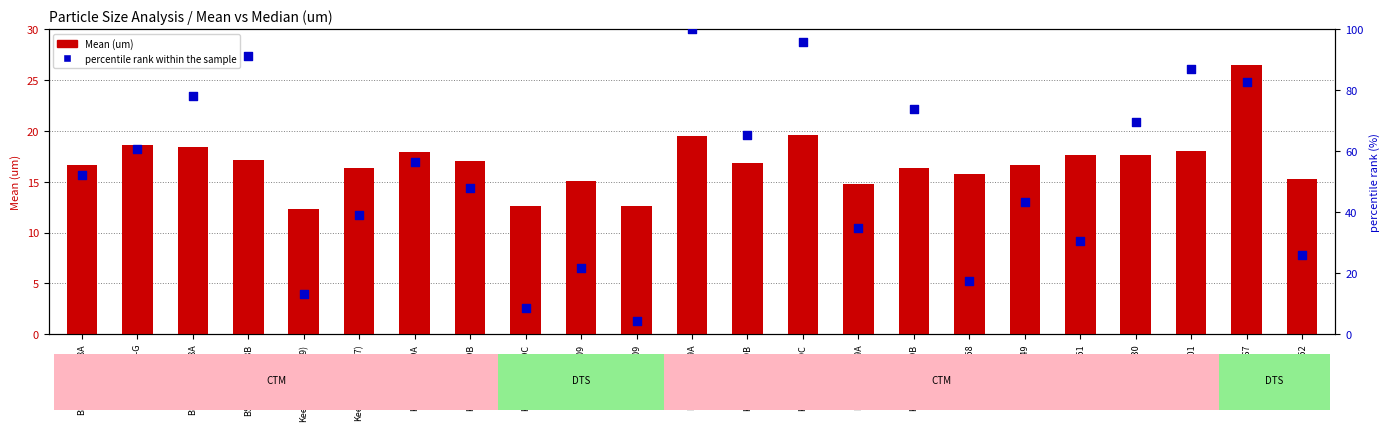

What are all the series names shown in the legend?

Mean (um), percentile rank within the sample